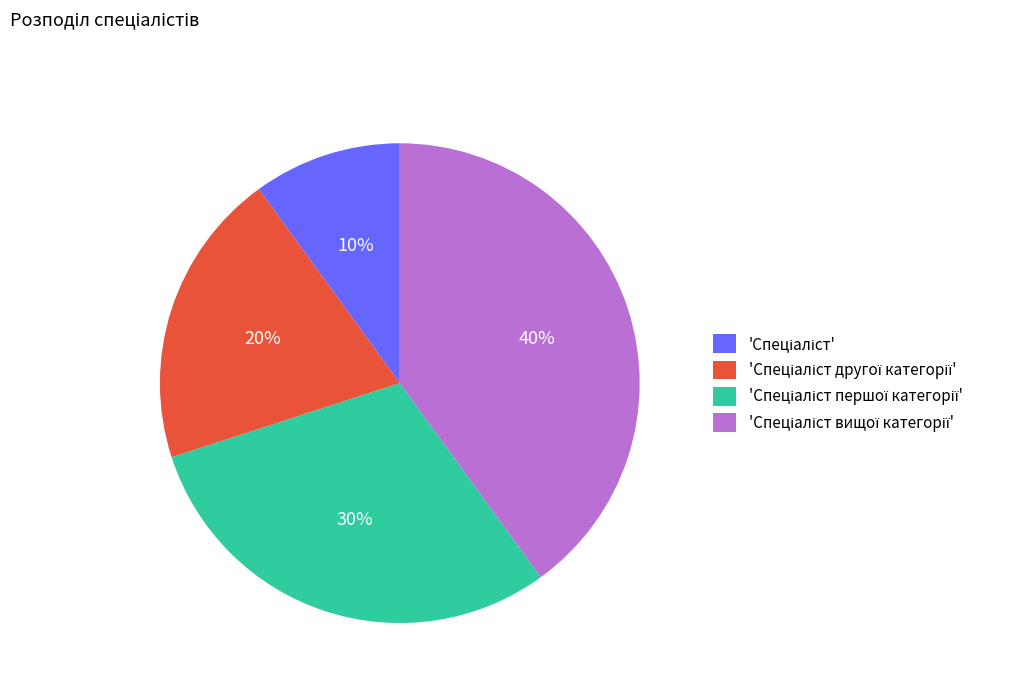

Is there any slice that represents more than half of the pie?

No